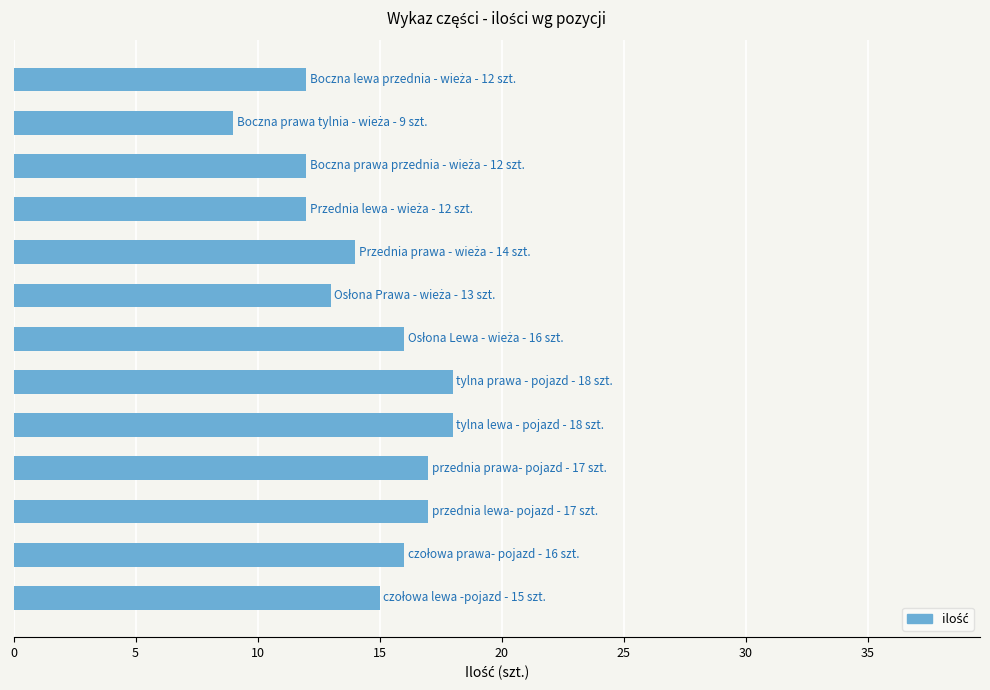

What is the smallest value displayed?

9